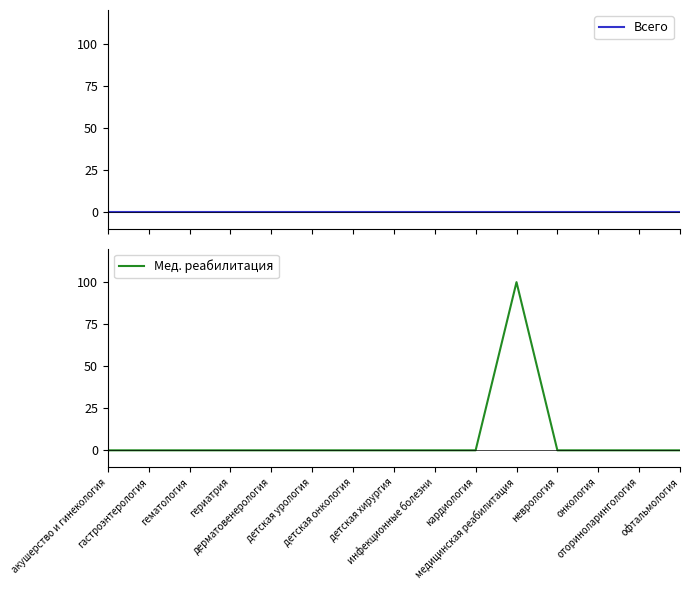

Reading left to right, extract all data points from this chart.

Всего: акушерство и гинекология=0	гастроэнтерология=0	гематология=0	гериатрия=0	дерматовенерология=0	детская урология=0	детская онкология=0	детская хирургия=0	инфекционные болезни=0	кардиология=0	медицинская реабилитация=0	неврология=0	онкология=0	оториноларингология=0	офтальмология=0
Мед. реабилитация: акушерство и гинекология=0	гастроэнтерология=0	гематология=0	гериатрия=0	дерматовенерология=0	детская урология=0	детская онкология=0	детская хирургия=0	инфекционные болезни=0	кардиология=0	медицинская реабилитация=100	неврология=0	онкология=0	оториноларингология=0	офтальмология=0